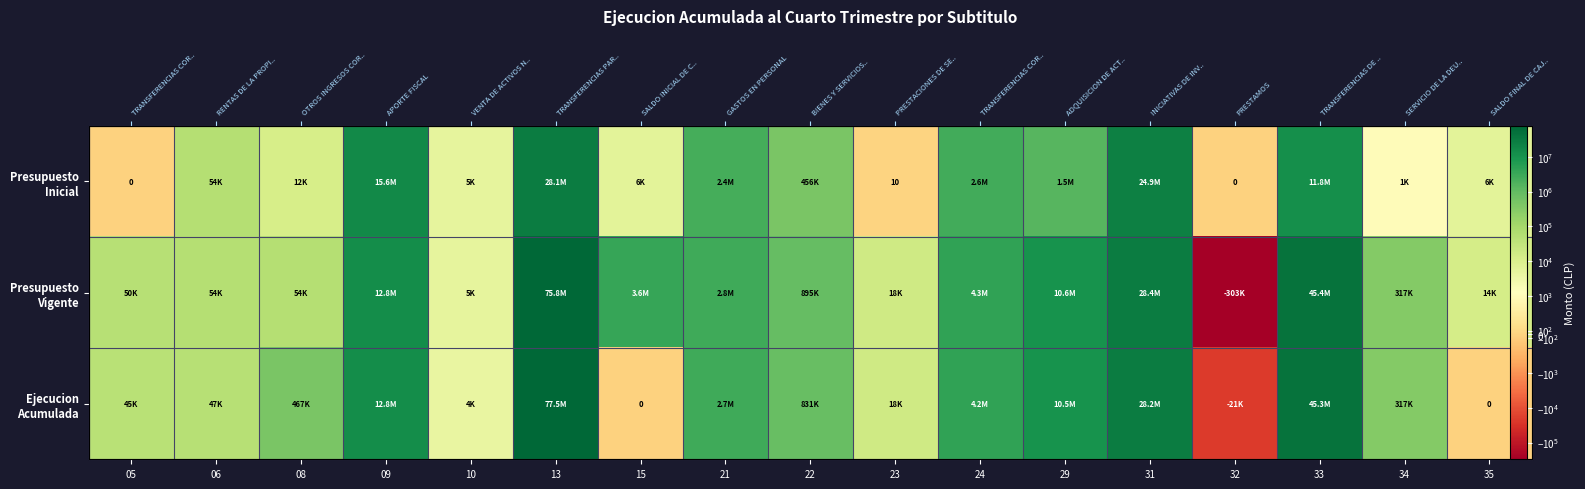

True or false: Ejecucion Acumulada has a value of 45326838 at 33.

True